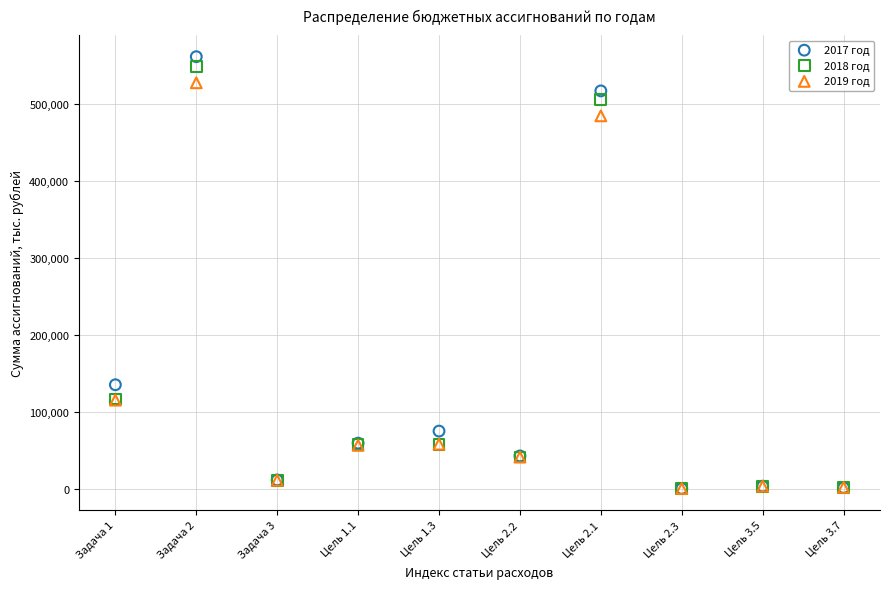

Across all series, what Y value is closest to 280994?

135571.5